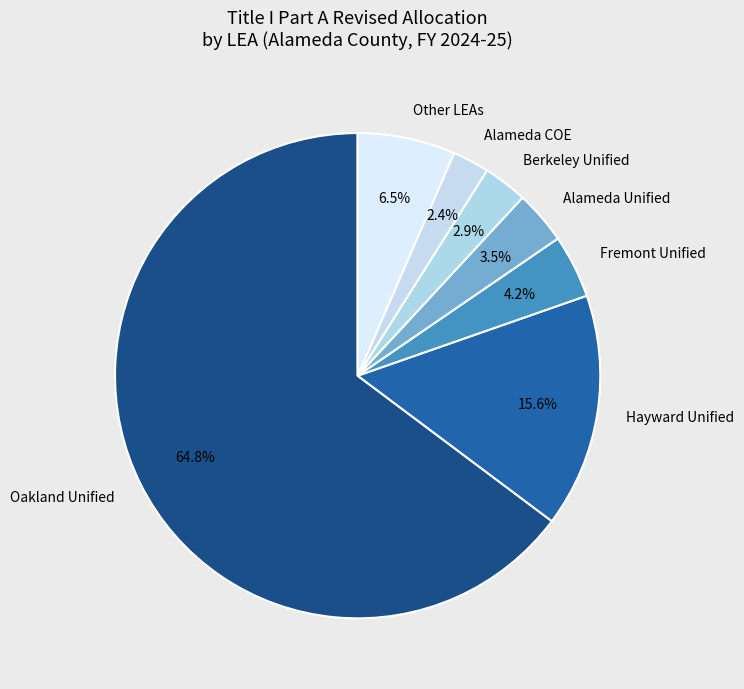

How many segments does this pie chart have?

7